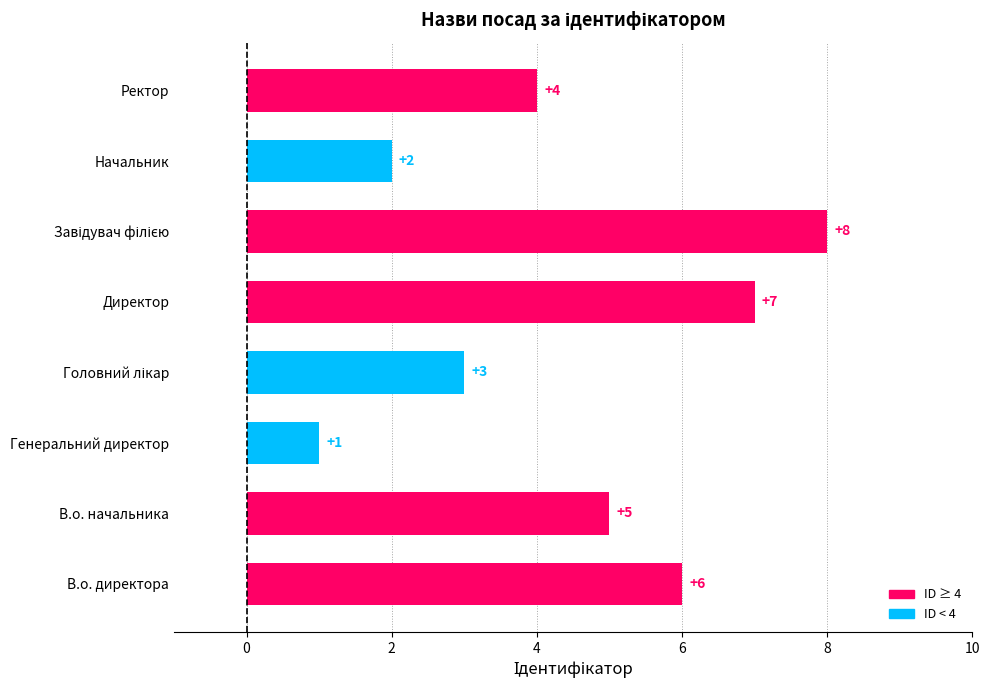

What is the greatest value displayed?

8